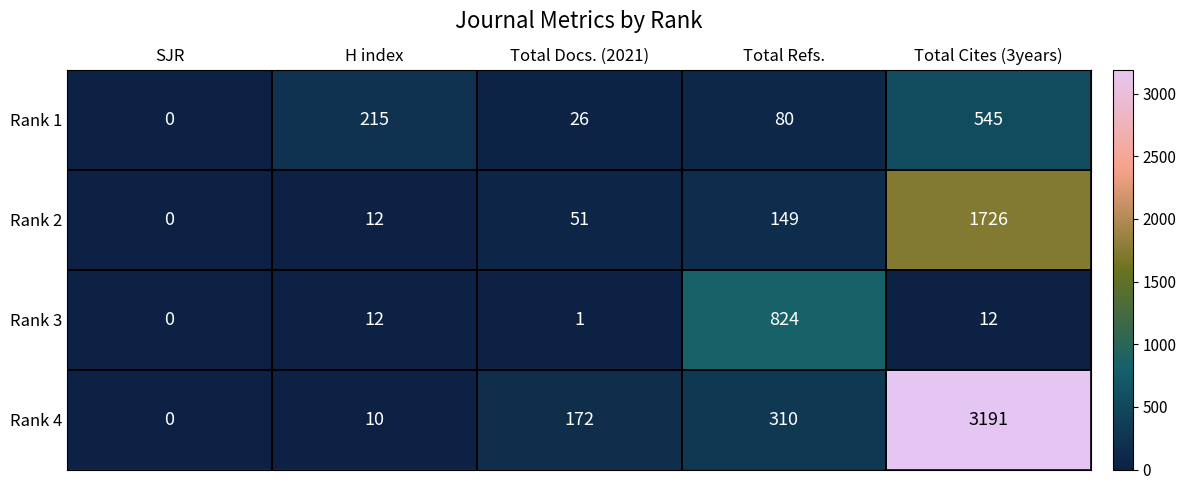

Which series has the largest total across all categories?

Rank 4